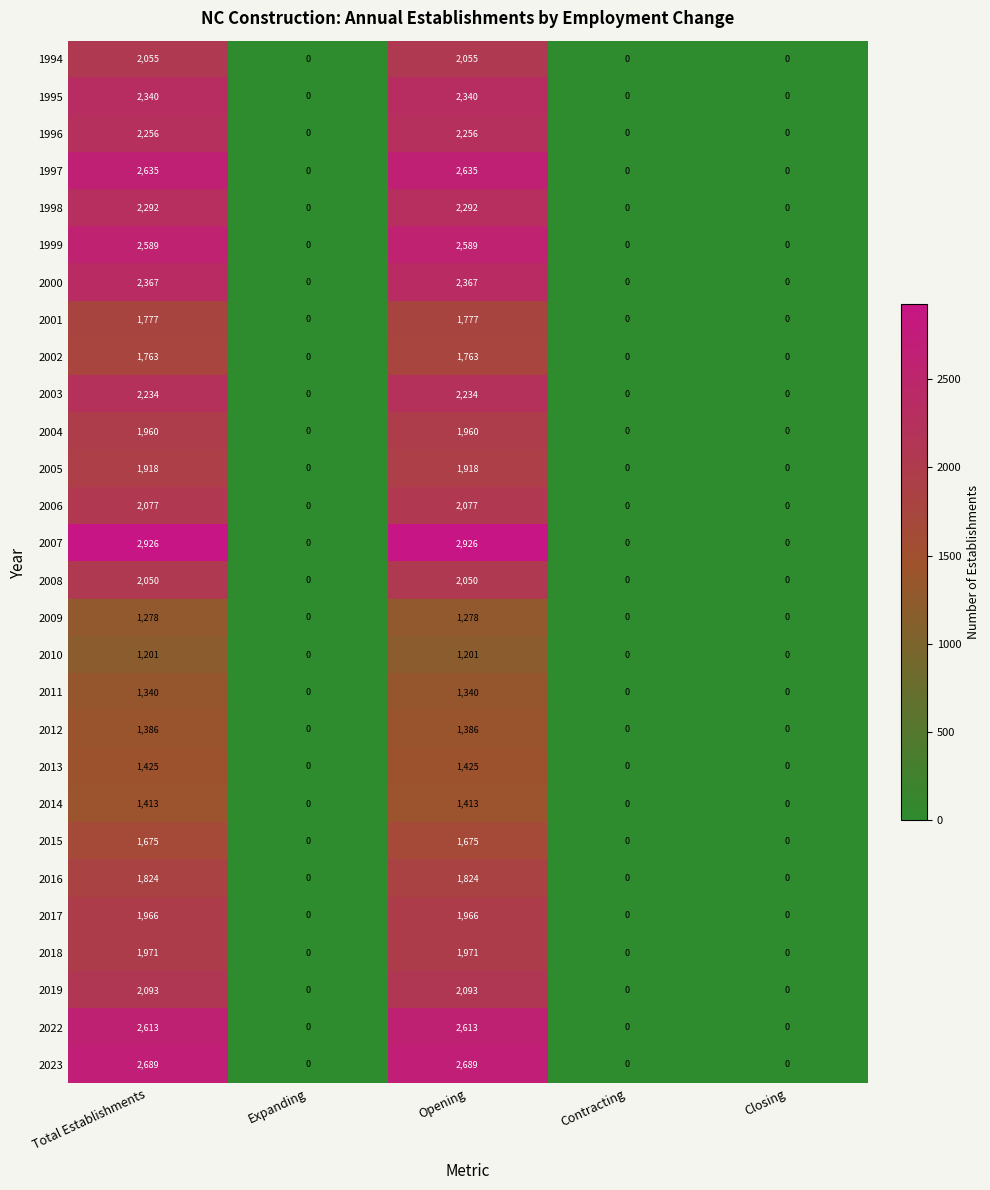

What is the maximum value shown in the chart?

2926